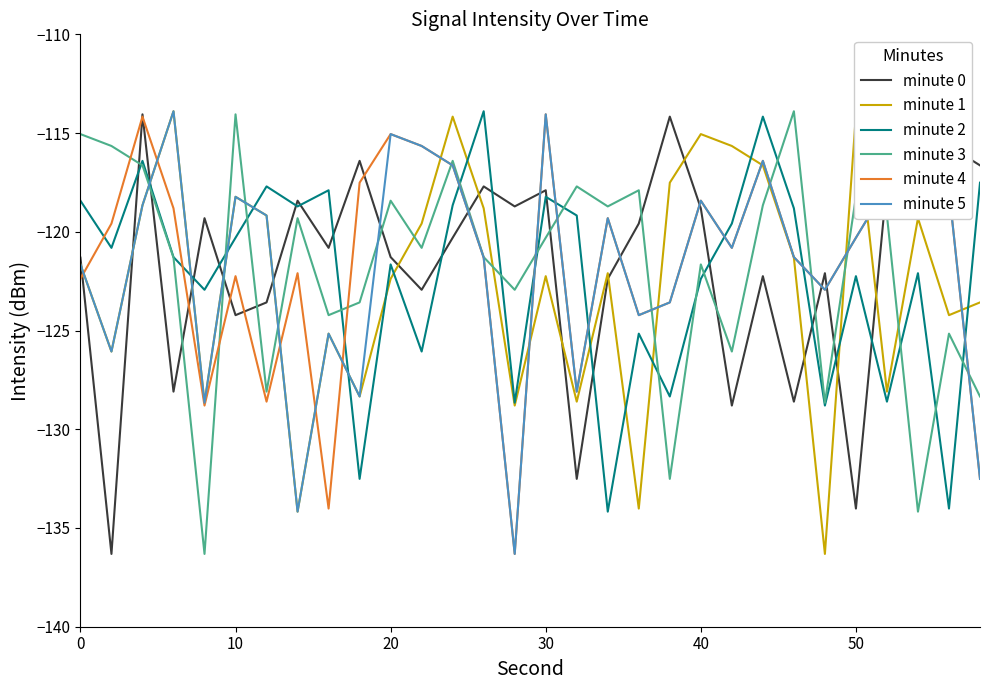

What is the minimum value for minute 2?

-134.2